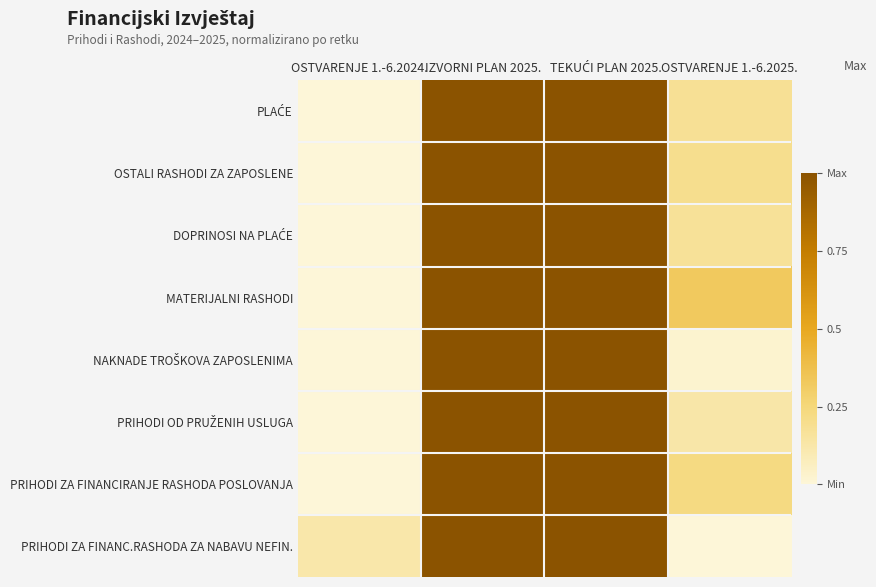

Between TEKUĆI PLAN 2025. and OSTVARENJE 1.-6.2025., which is larger?

TEKUĆI PLAN 2025.